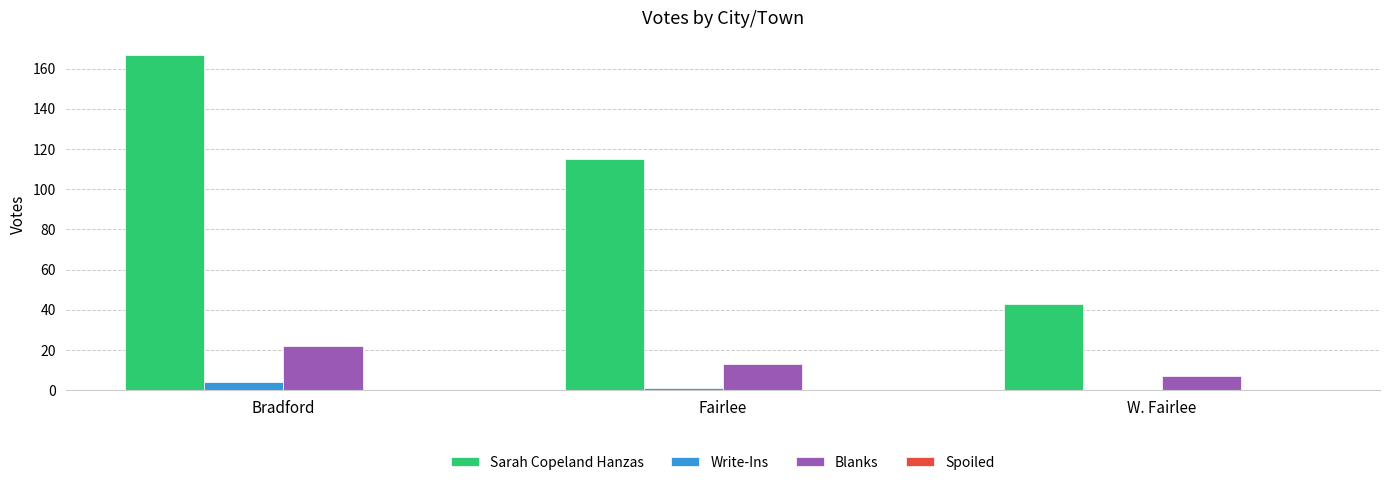

At which category is the sum across all series the highest?

Bradford